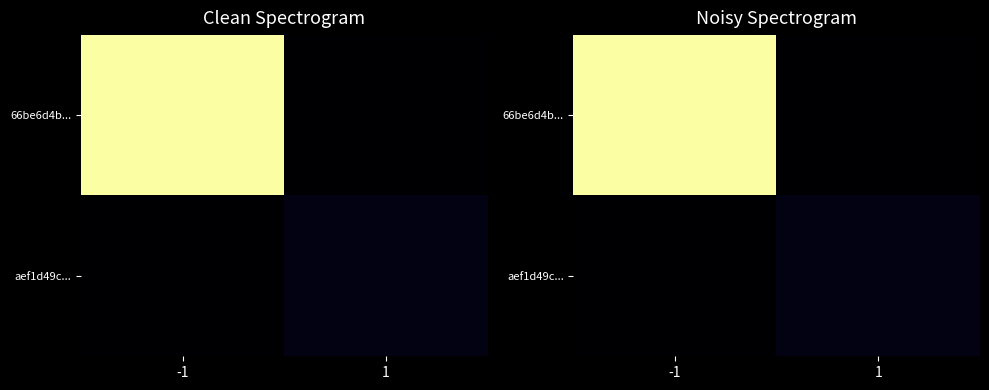

How many data points in aef1d49c... are less than 3?

1